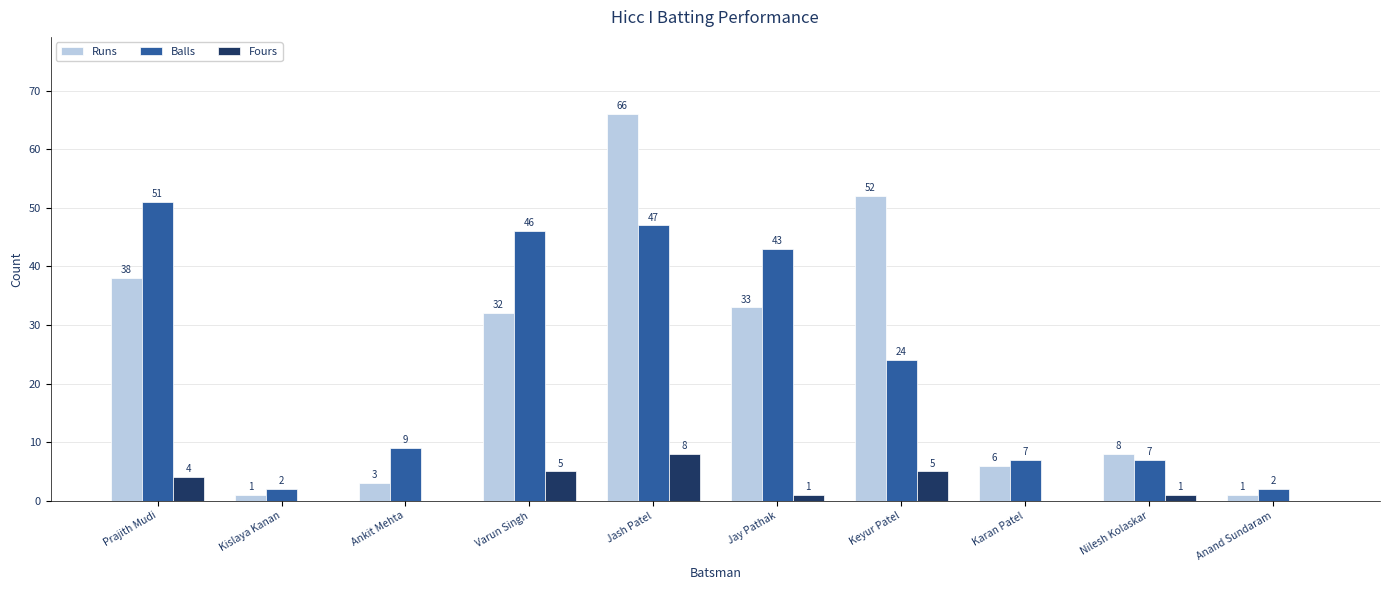

How many groups of bars are there?

10